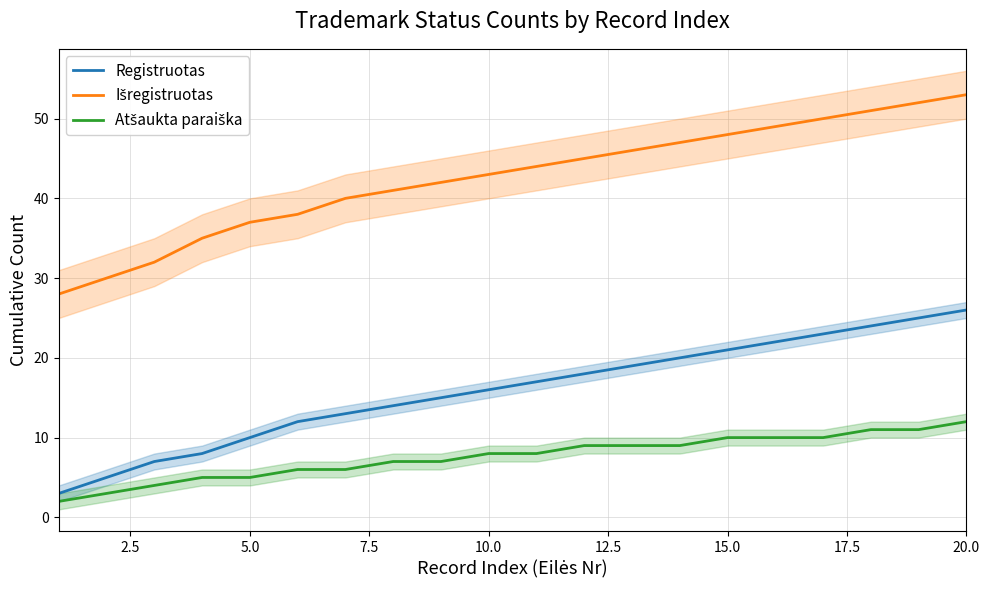

What is the sum of all Išregistruotas values?

851